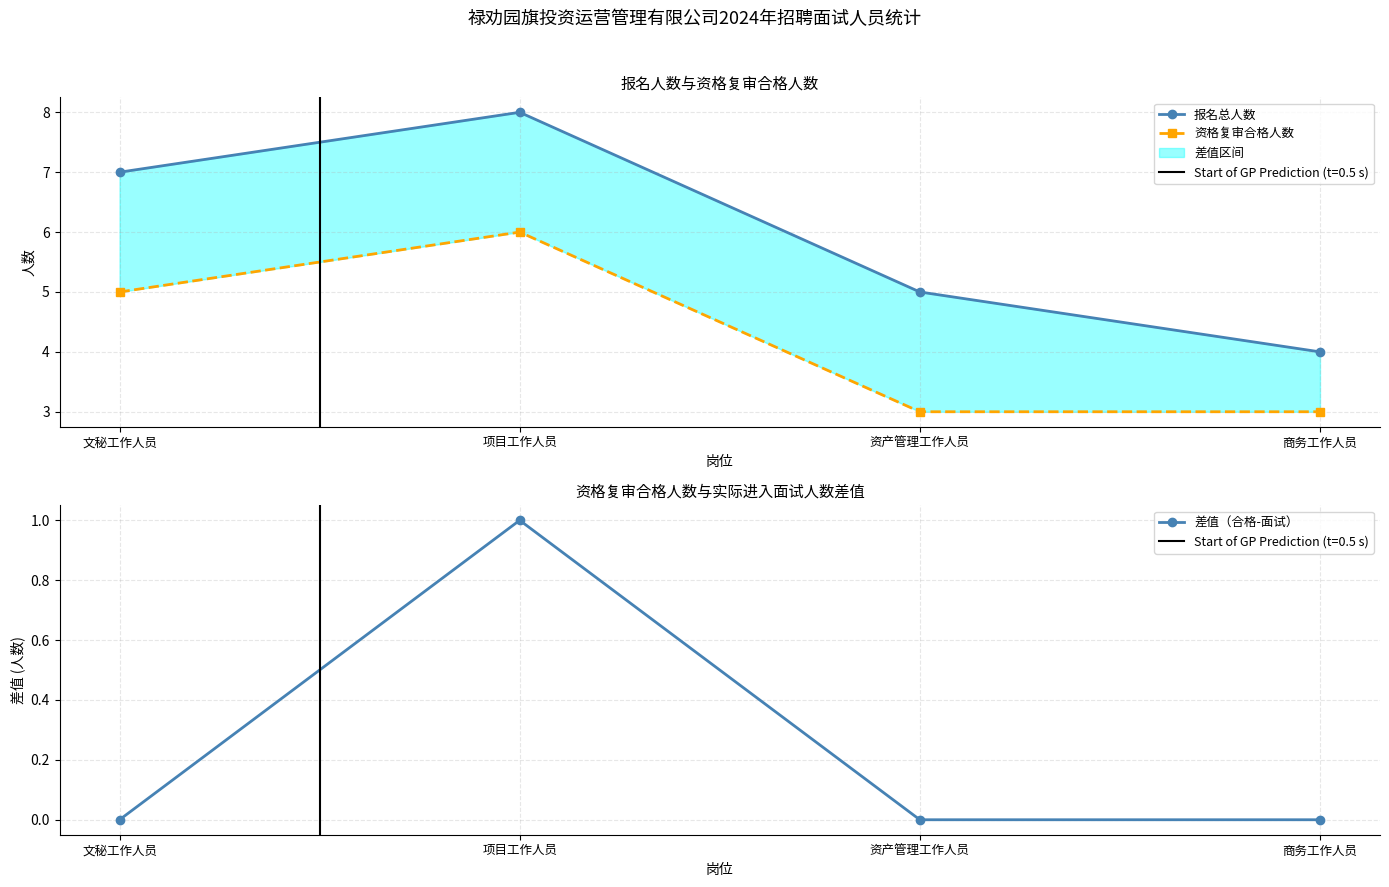

How many lines are shown in the chart?

3